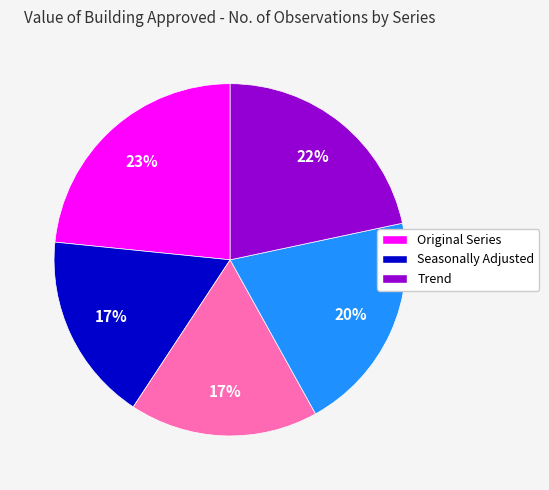

To the nearest percent, what is the average slice percentage?

20%